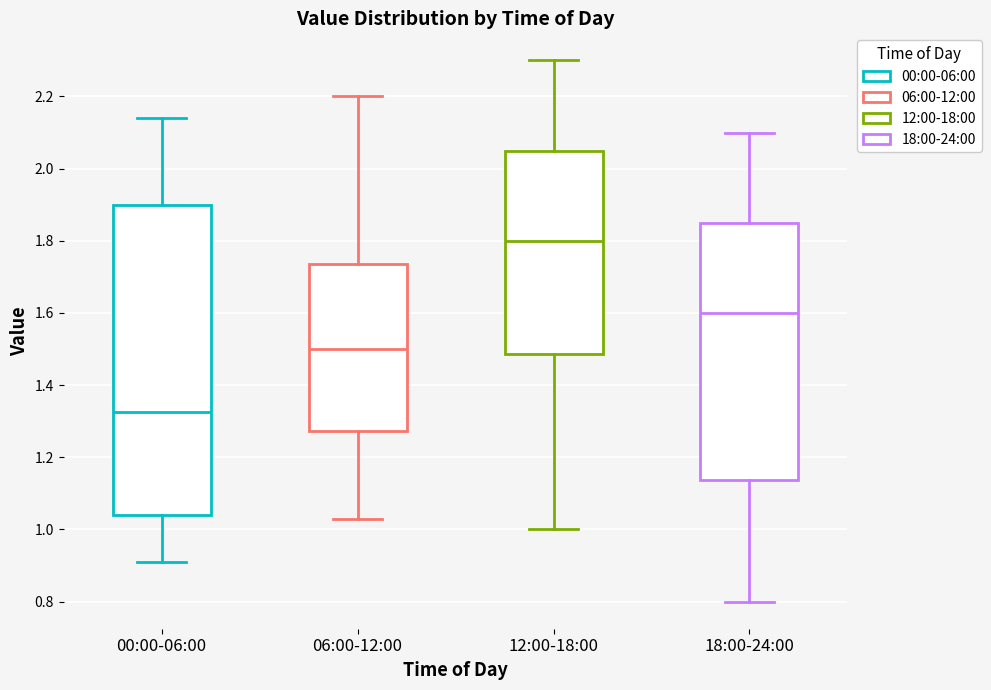

Where does the upper whisker of the box for 18:00-24:00 end on the y-axis? The values are not printed on the chart, so give them approximately, as read against the axis.

2.10